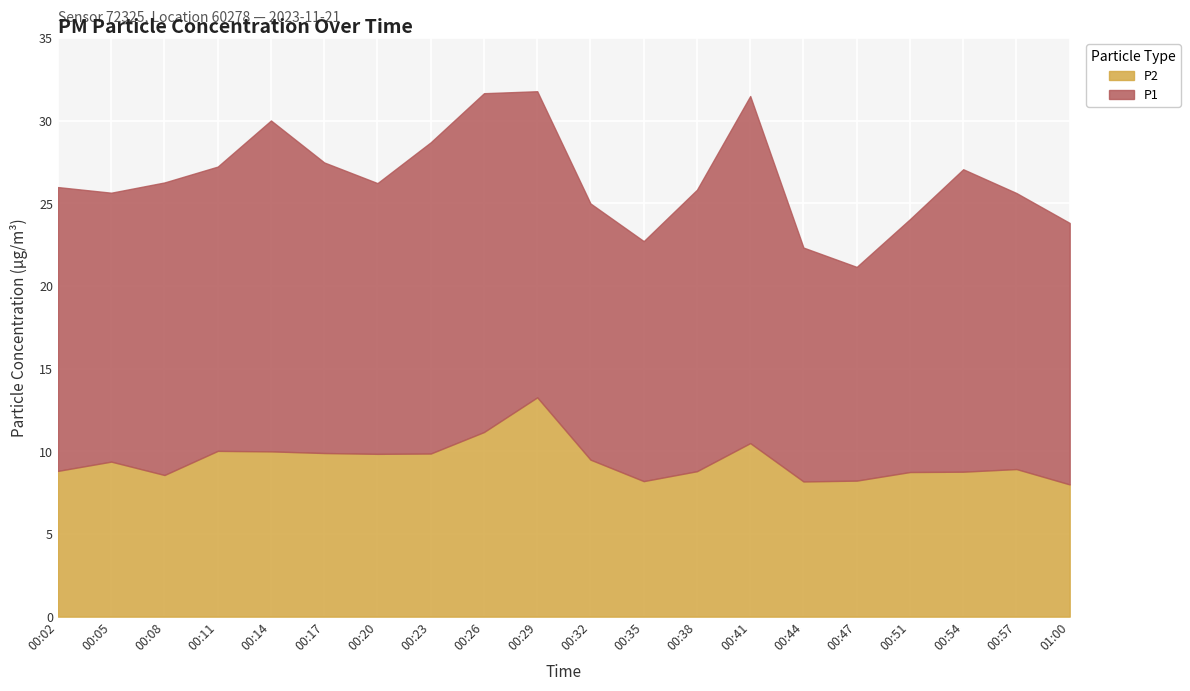

The value of P1 at 00:57 is 6.2. True or false?

False